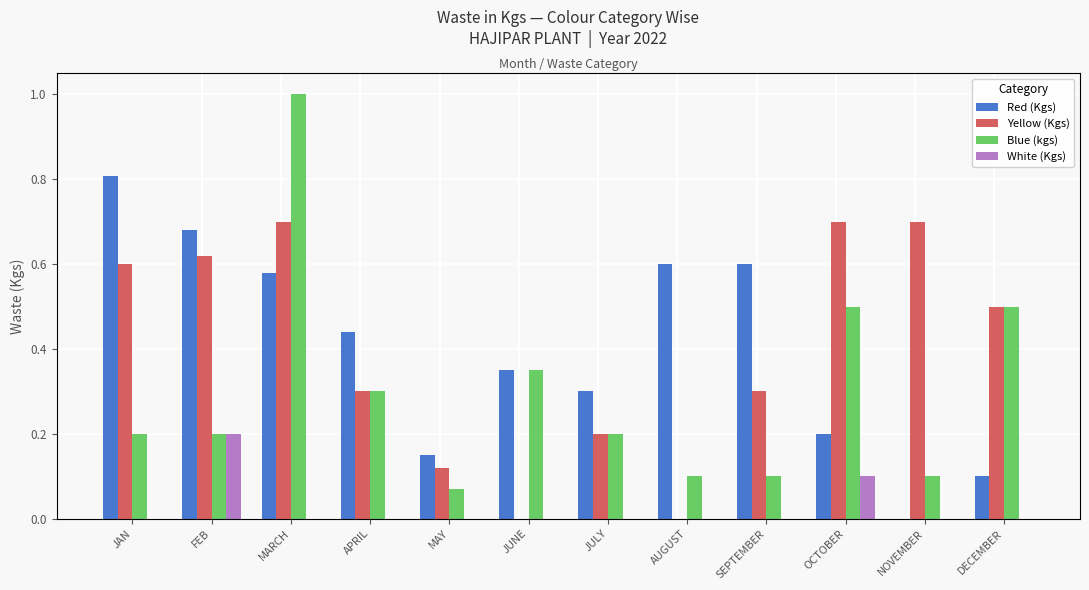

Reading left to right, transcribe all the data shown in this chart.

Red (Kgs): 0.8	0.7	0.6	0.4	0.1	0.3	0.3	0.6	0.6	0.2	0.0	0.1
Yellow (Kgs): 0.6	0.6	0.7	0.3	0.1	0.0	0.2	0.0	0.3	0.7	0.7	0.5
Blue (kgs): 0.2	0.2	1.0	0.3	0.1	0.3	0.2	0.1	0.1	0.5	0.1	0.5
White (Kgs): 0.0	0.2	0.0	0.0	0.0	0.0	0.0	0.0	0.0	0.1	0.0	0.0